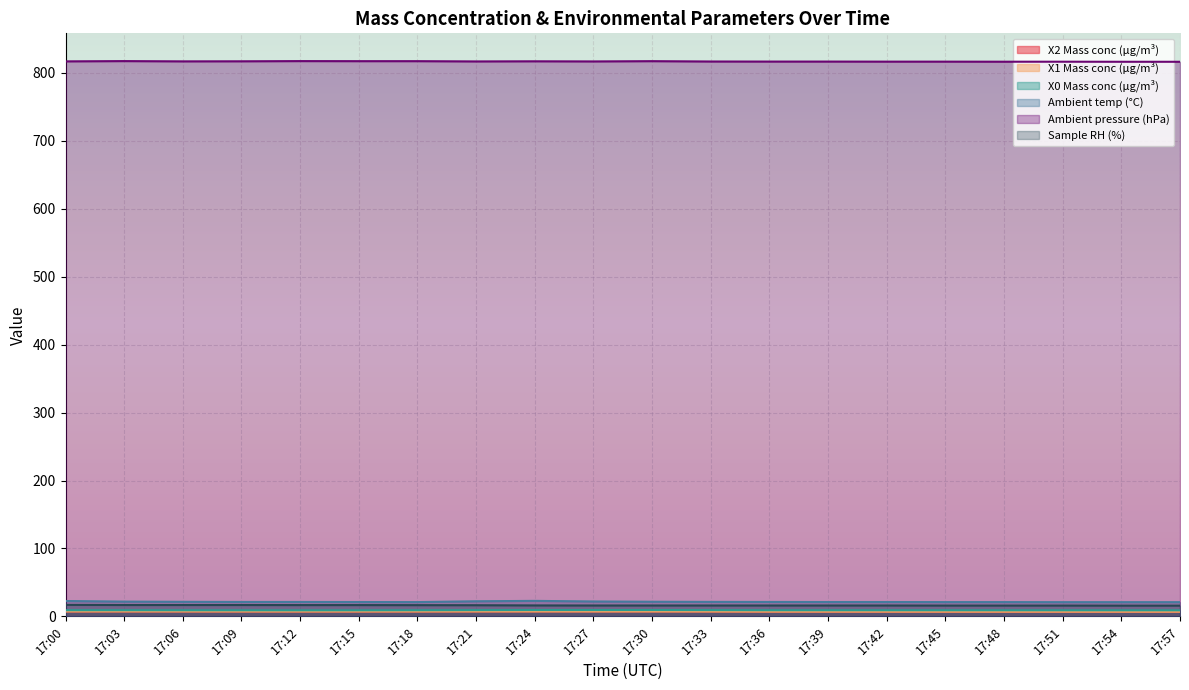

What is the difference between the maximum and minimum values in the Ambient temp (°C) series?

1.9